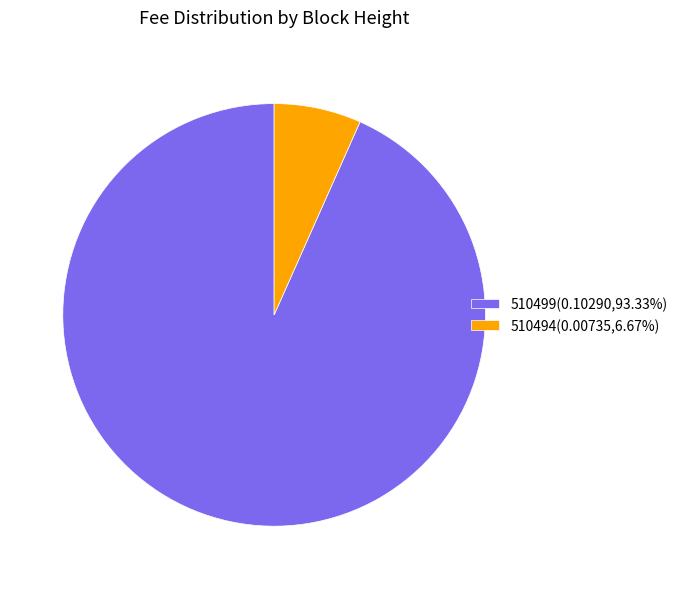

Rank the categories by value from highest to lowest.

510499, 510494